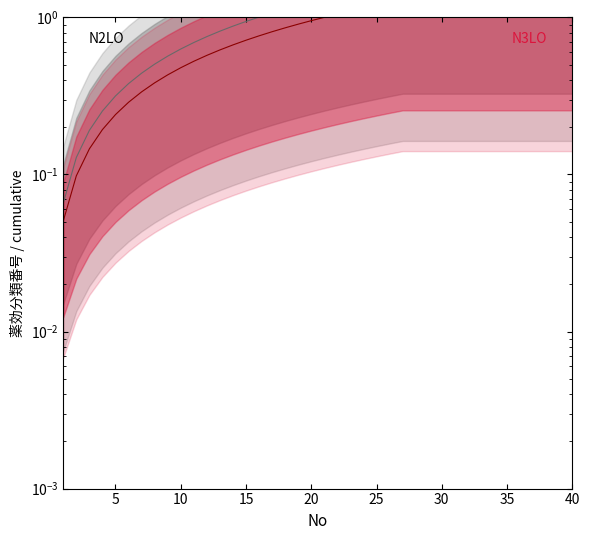

Does the chart have visible grid lines?

No